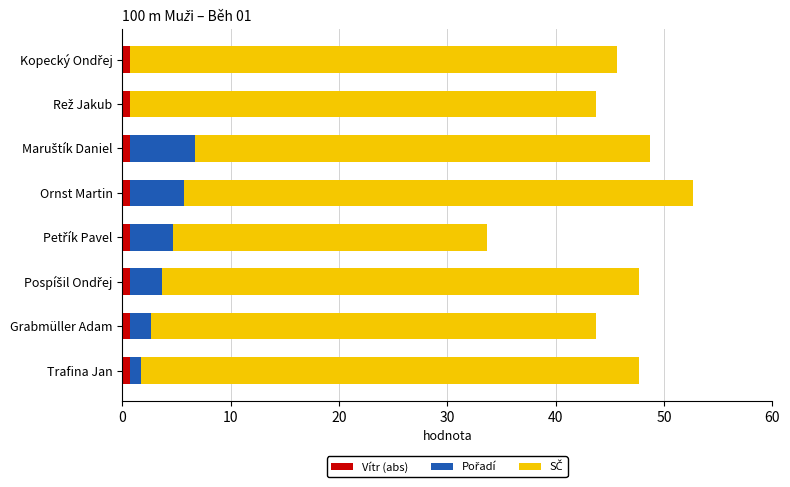

At which category is the sum across all series the highest?

Ornst Martin